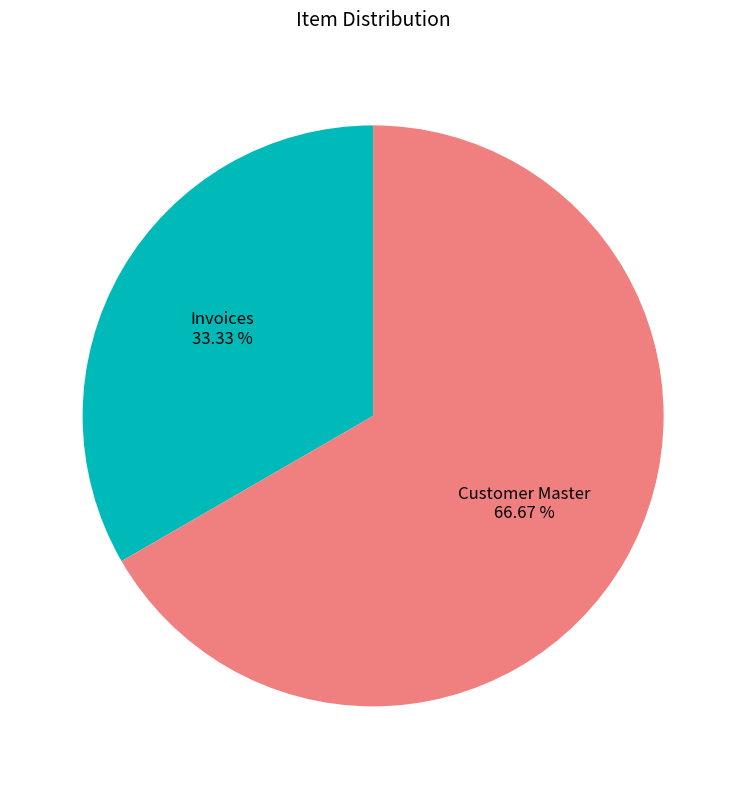

Is there a majority slice in this chart?

Yes